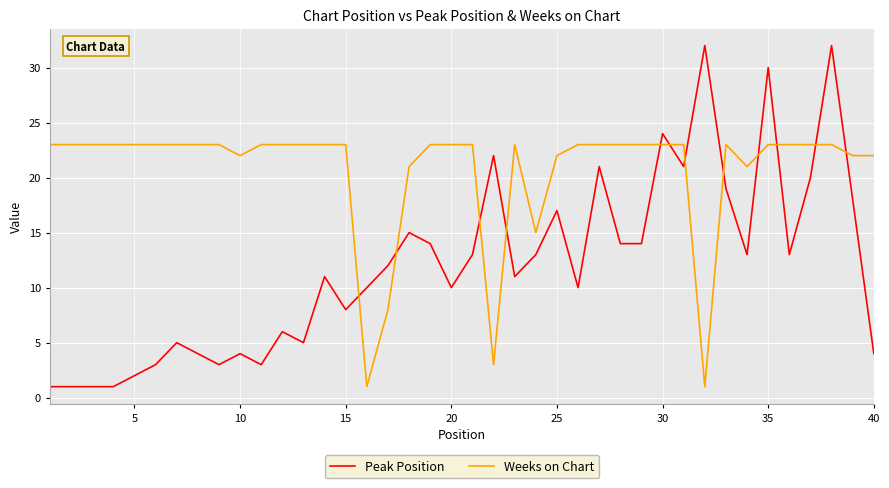

After their last crossing, which series has the higher values: Weeks on Chart or Peak Position?

Weeks on Chart